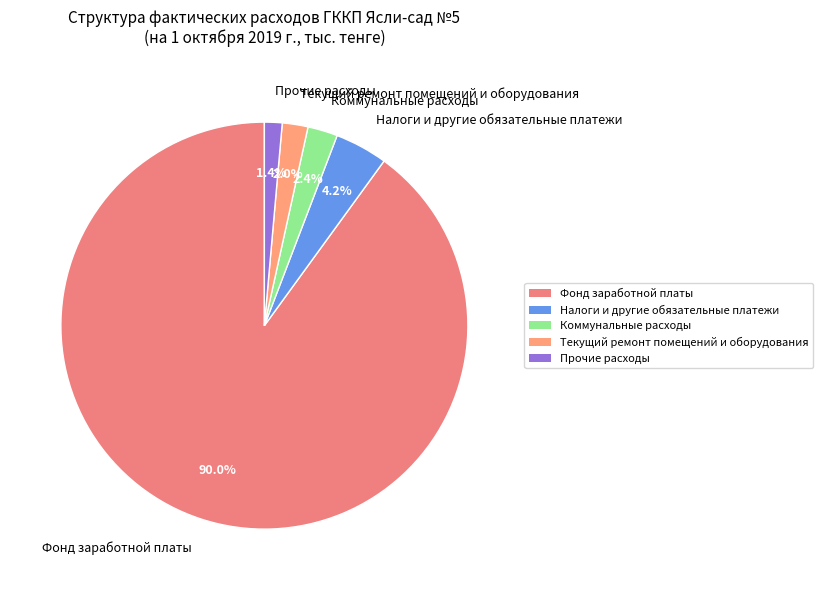

What percentage is the Коммунальные расходы slice, to the nearest percent?

2%